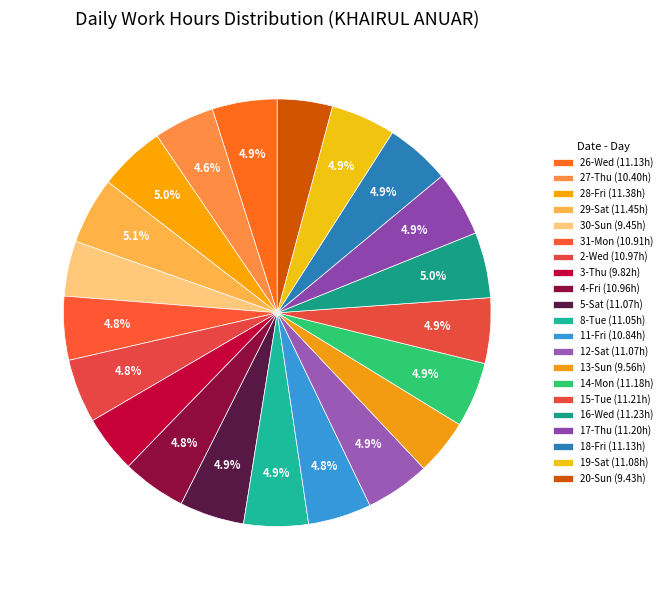

The 29-Sat slice represents 5% of the pie. True or false?

True